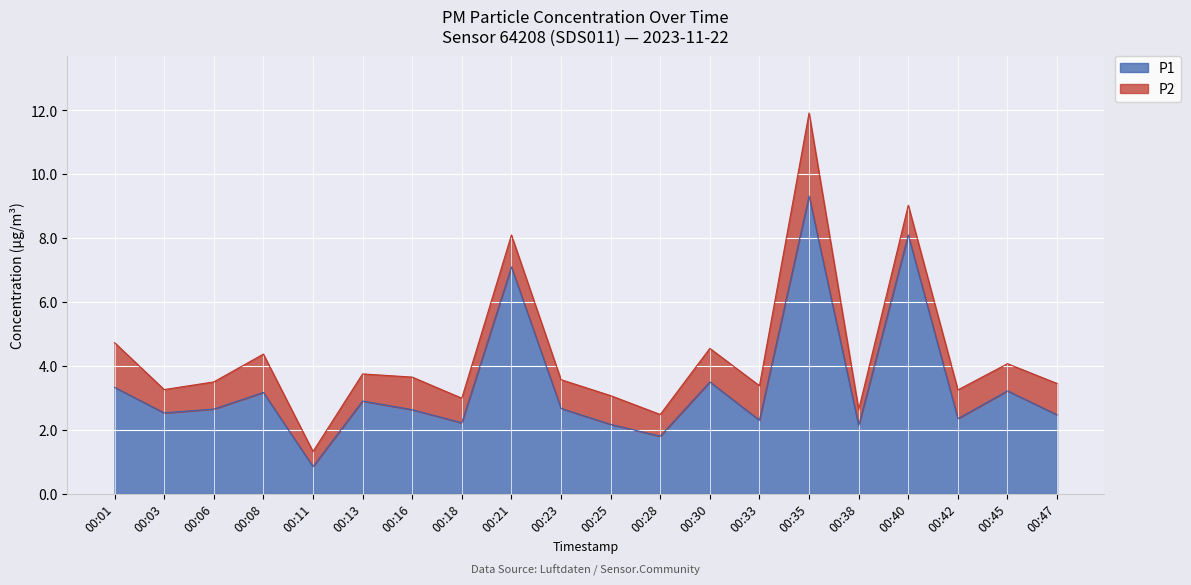

How many values are below 2?

2